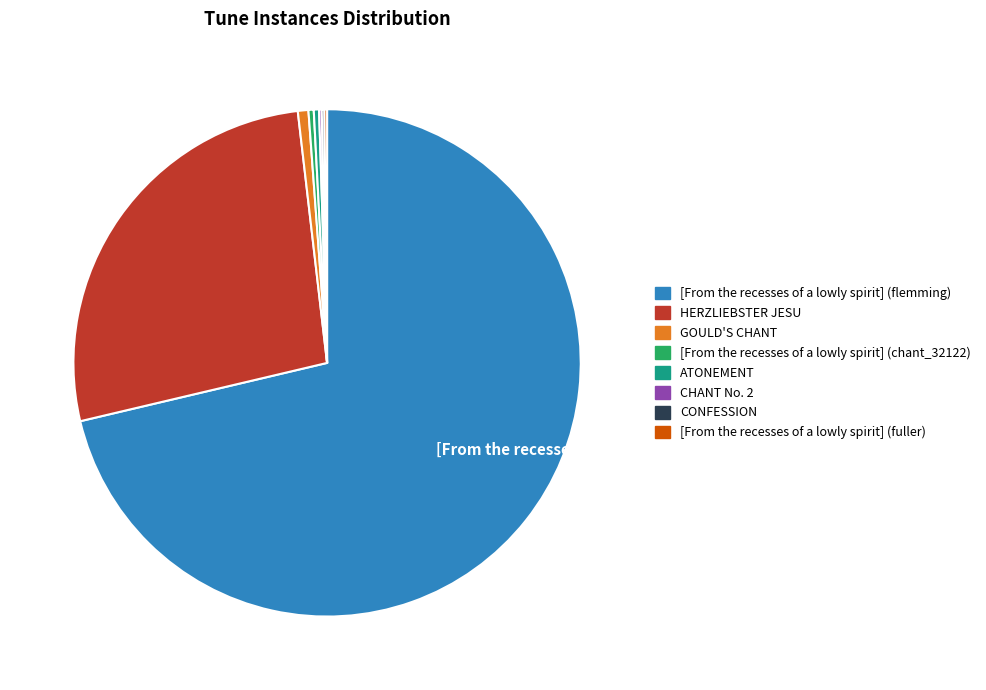

Does any single category account for the majority?

Yes